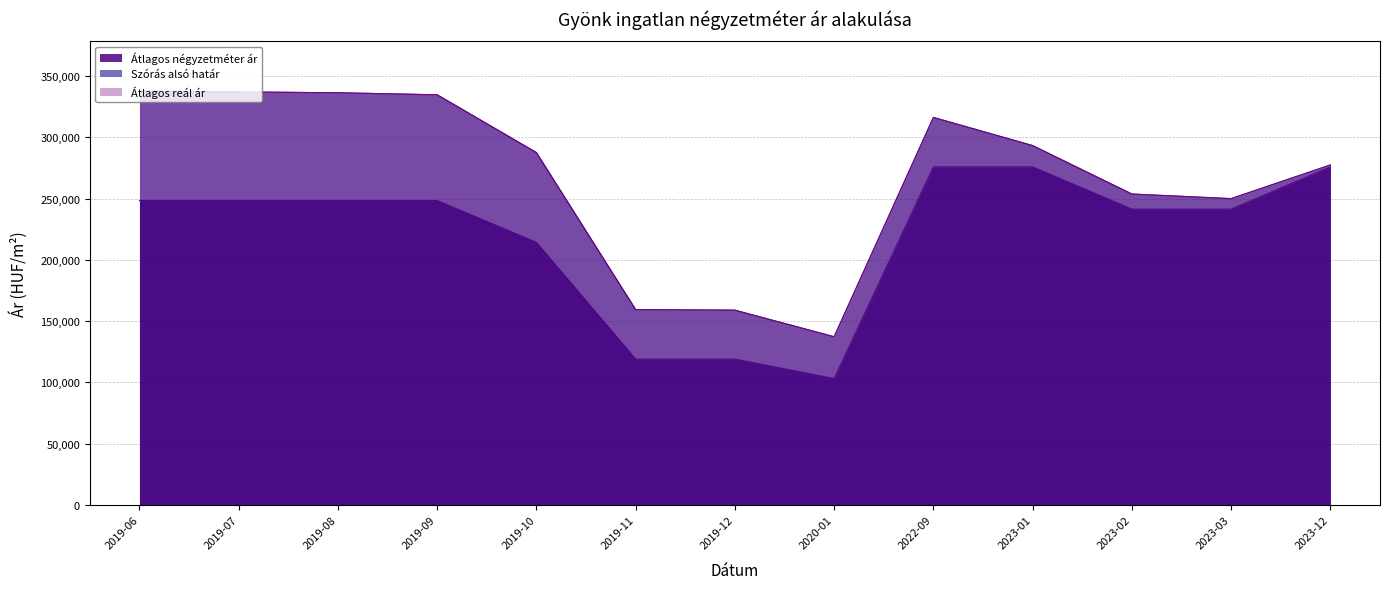

True or false: Átlagos reál ár and Szórás alsó határ cross at least once.

False